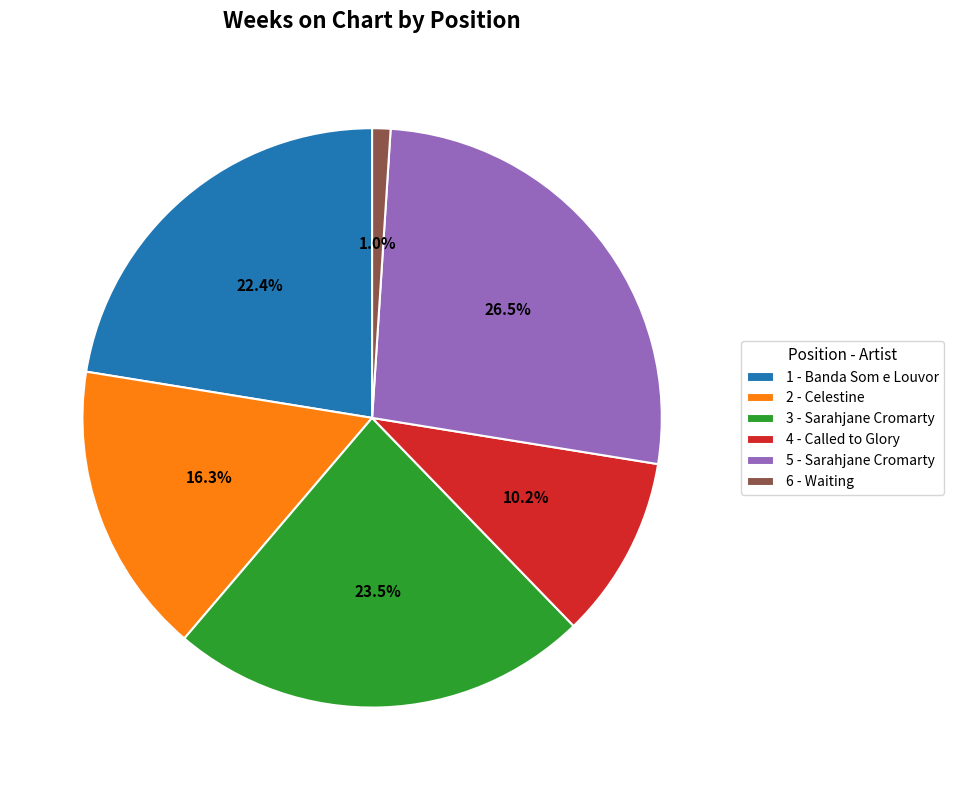

Is it true that 2 - Celestine is 16% of the pie?

True